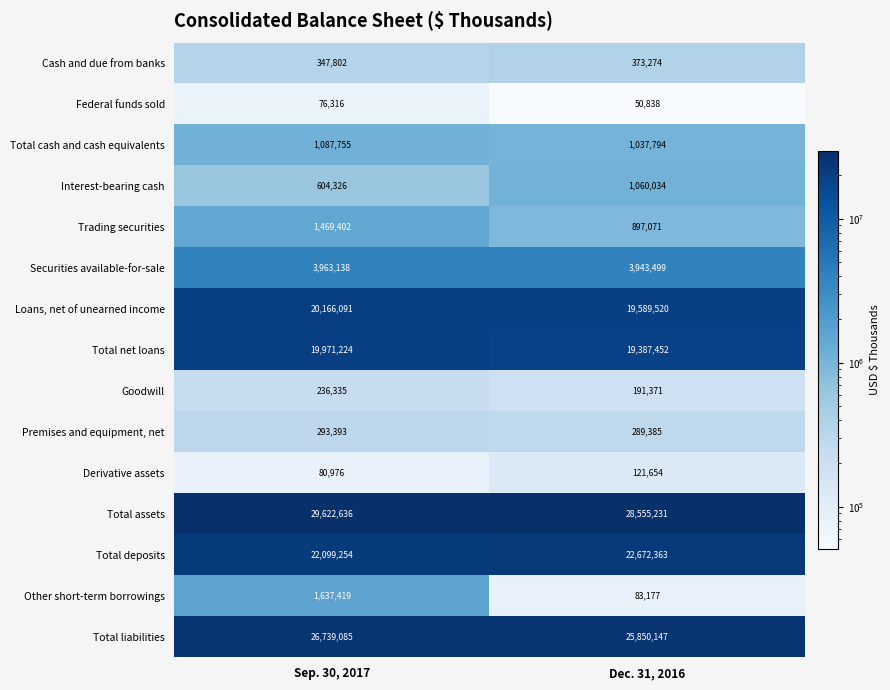

At which label is Loans, net of unearned income closest to 19877805?

Dec. 31, 2016